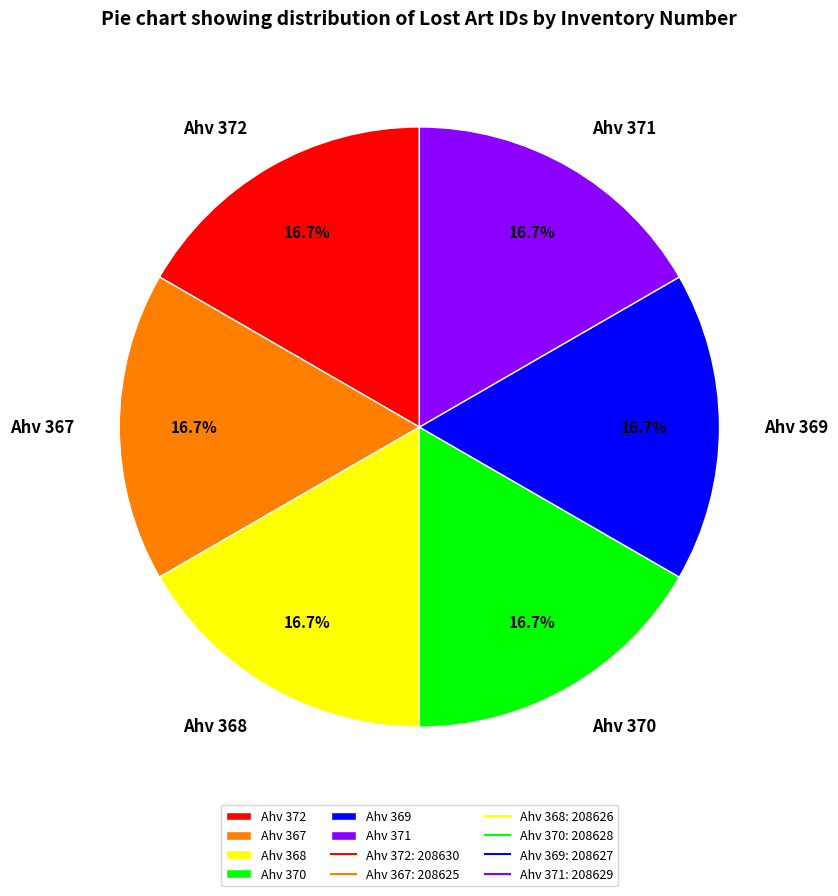

Does Ahv 372 represent more than half of the total?

No